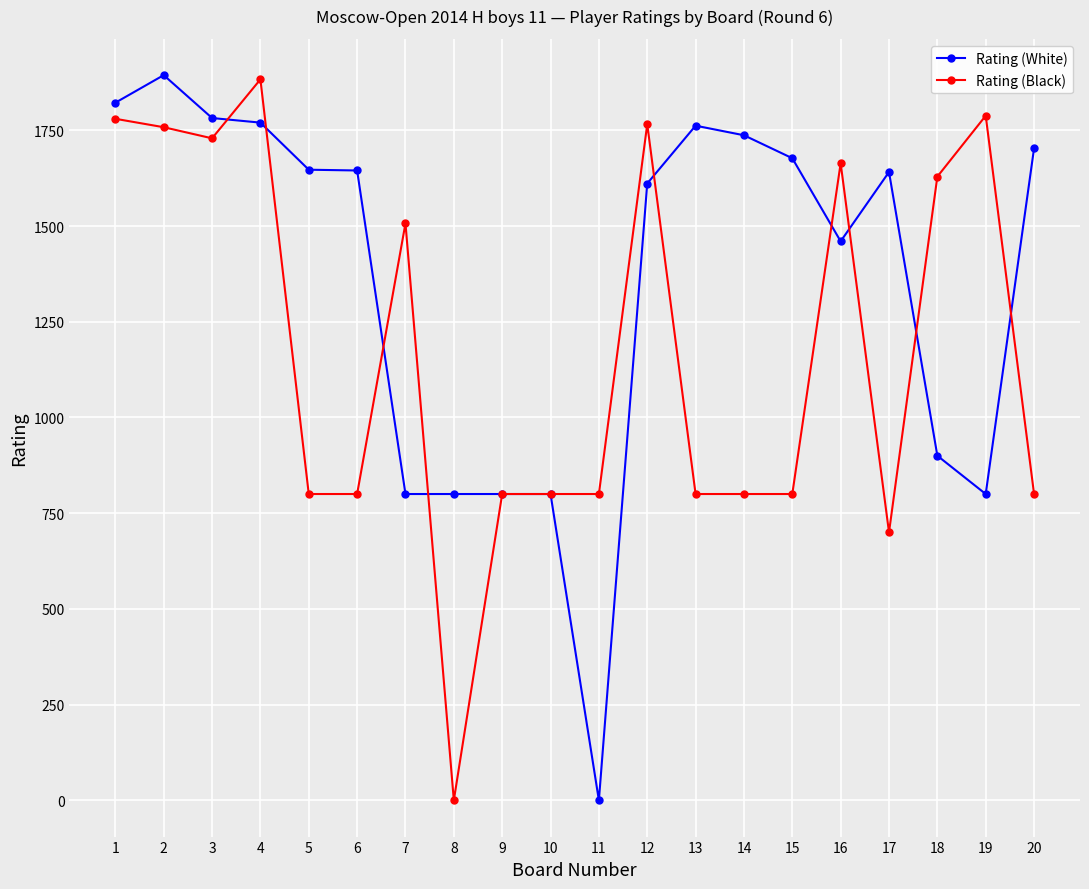

What value does the Rating (Black) series have at 6, to the nearest 10?

800